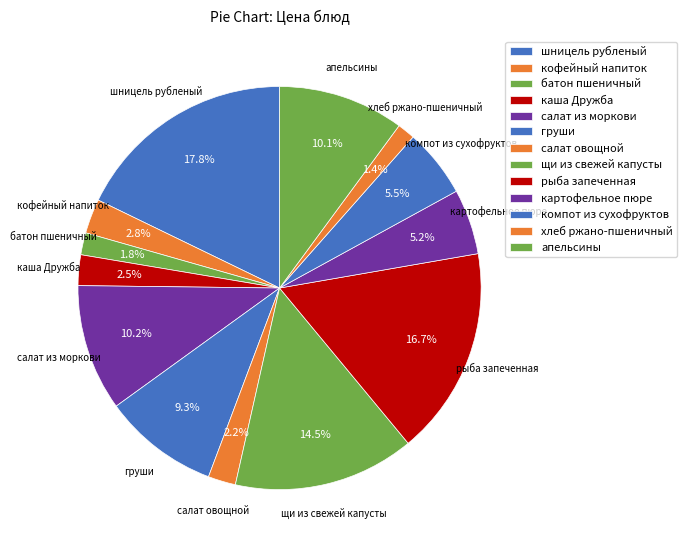

What is the change in value from кофейный напиток to салат овощной?

-0.9